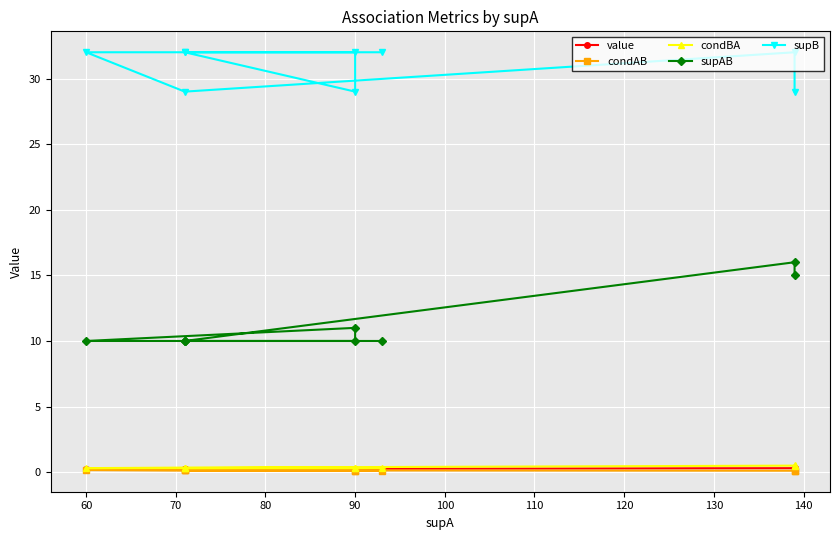

What is the highest value of the condAB series?

0.2